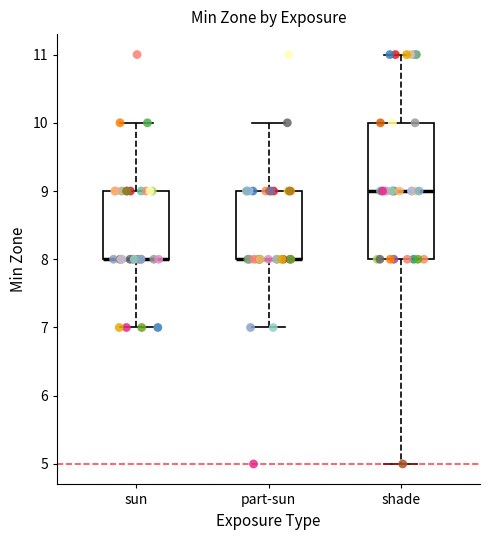

Reading left to right, transcribe this box plot: for each box, give where its median line is, the range the box spans, and where its two whiskers end, as read against the y-axis. The values are not printed on the chart, so give them approximately, as read against the axis.

sun: median 8 (drawn on the box's lower edge), box 8 to 9, whiskers 7 to 10
part-sun: median 8 (drawn on the box's lower edge), box 8 to 9, whiskers 7 to 10
shade: median 9, box 8 to 10, whiskers 5 to 11